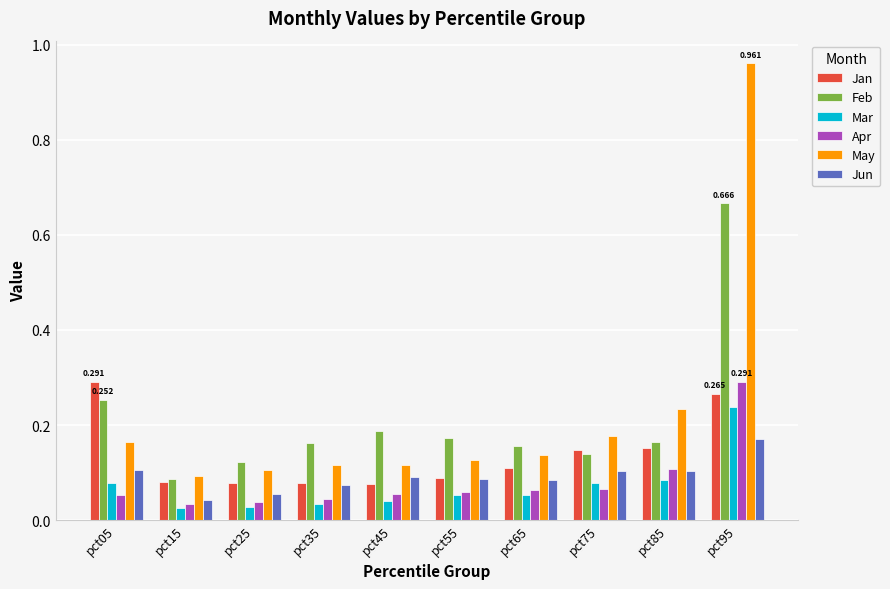

At how many categories does at least one series exceed 0?

10